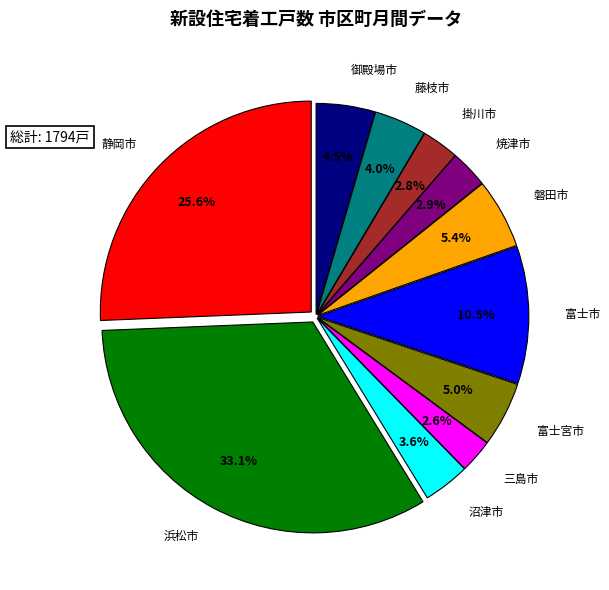

Does any single category account for the majority?

No